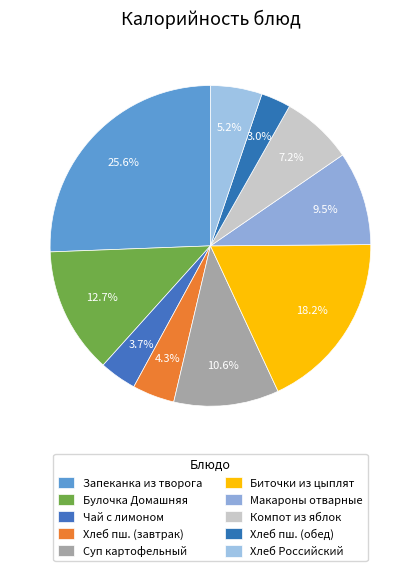

Is there a majority slice in this chart?

No